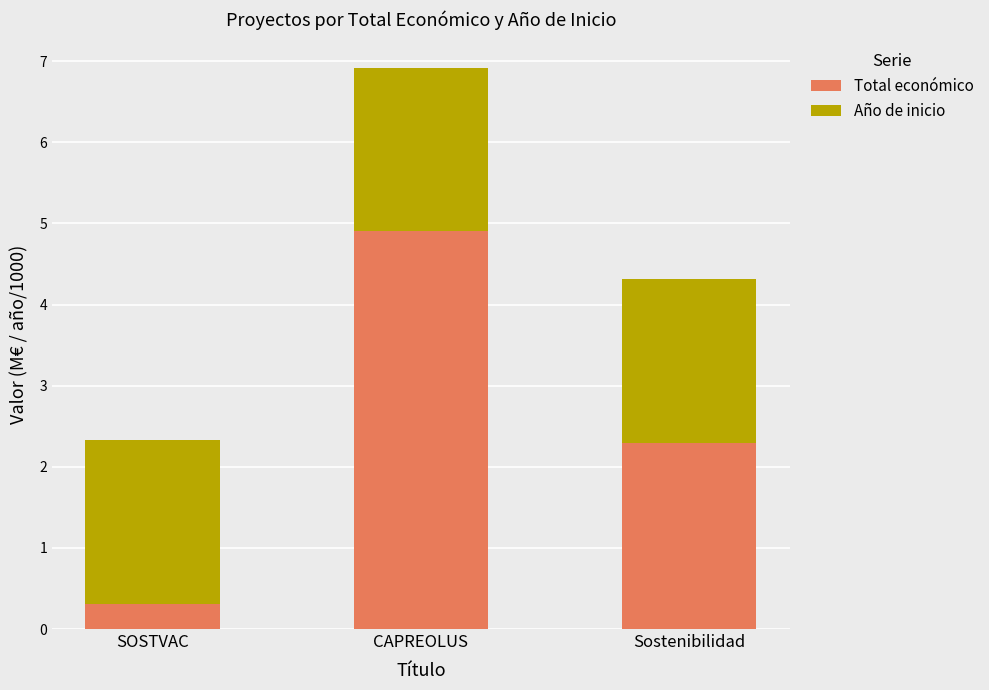

What is the sum of all Total económico values?

7.5